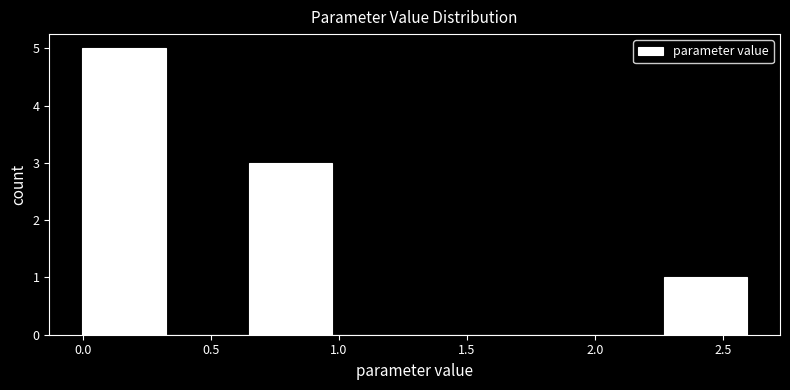

Which range on the x-axis has the tallest bar?

0.00 to 0.30